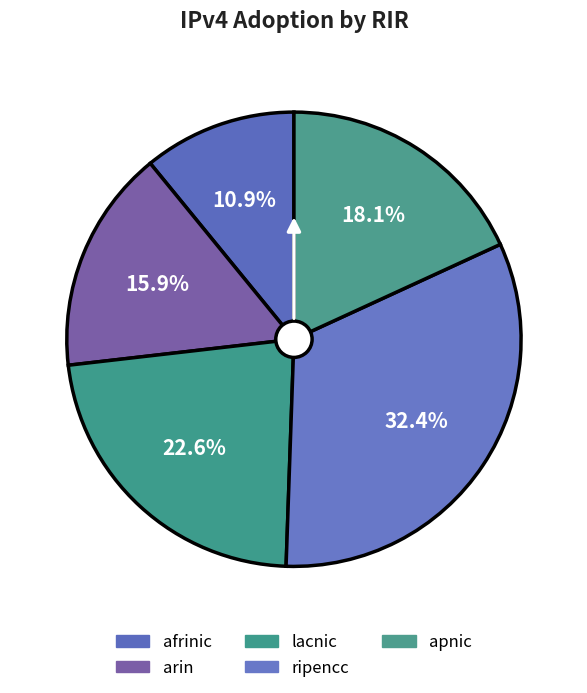

To the nearest percent, what portion does afrinic represent?

11%